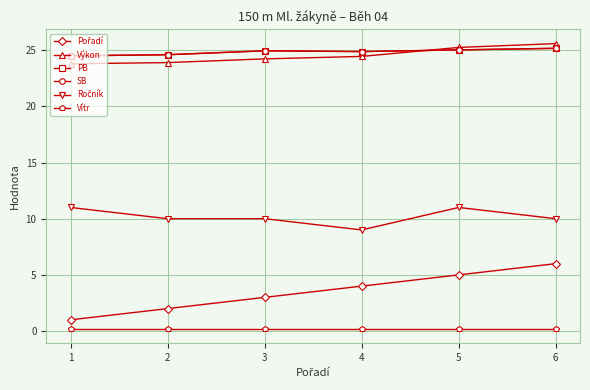

Does the chart have visible grid lines?

Yes